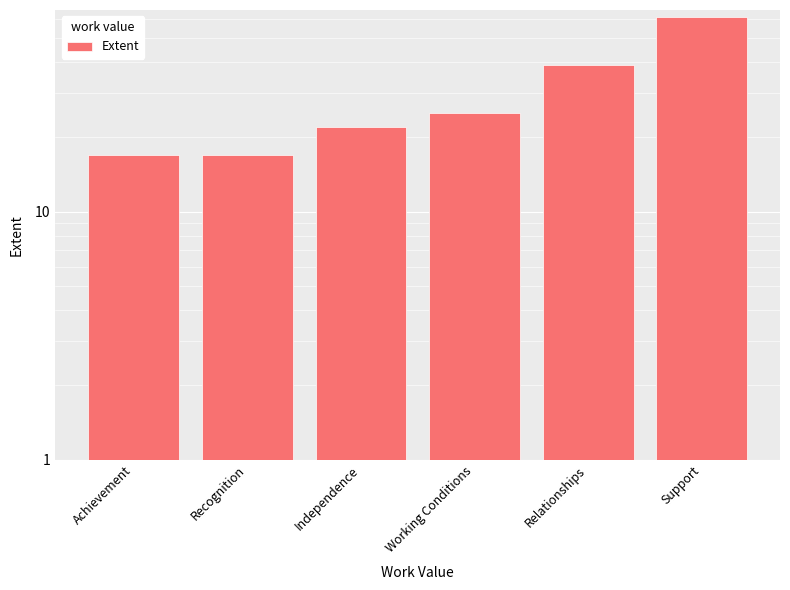

What is the value of the 3rd bar from the left?

22